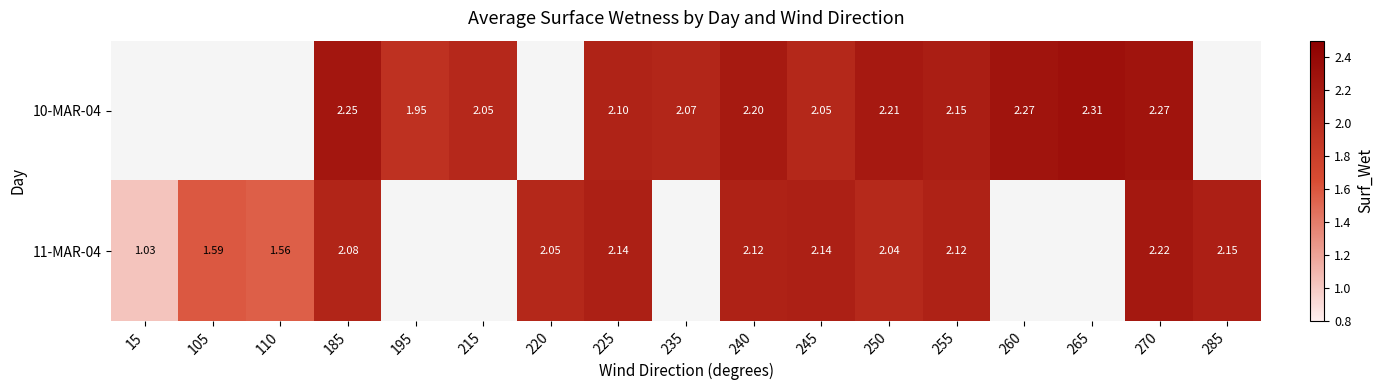

Is the value of 10-MAR-04 at 260 greater than the value of 11-MAR-04 at 105?

Yes